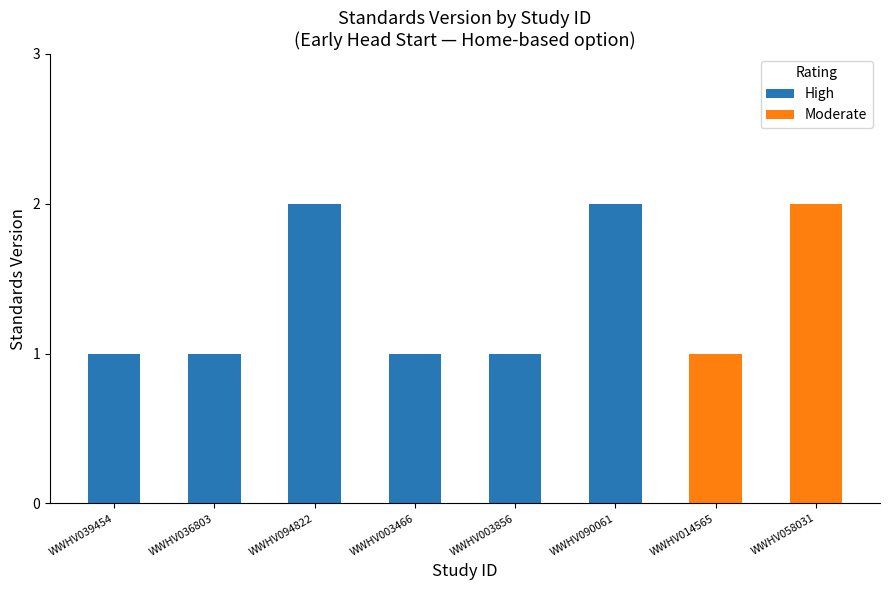

What is the sum of the High values at WWHV094822 and WWHV090061?

4